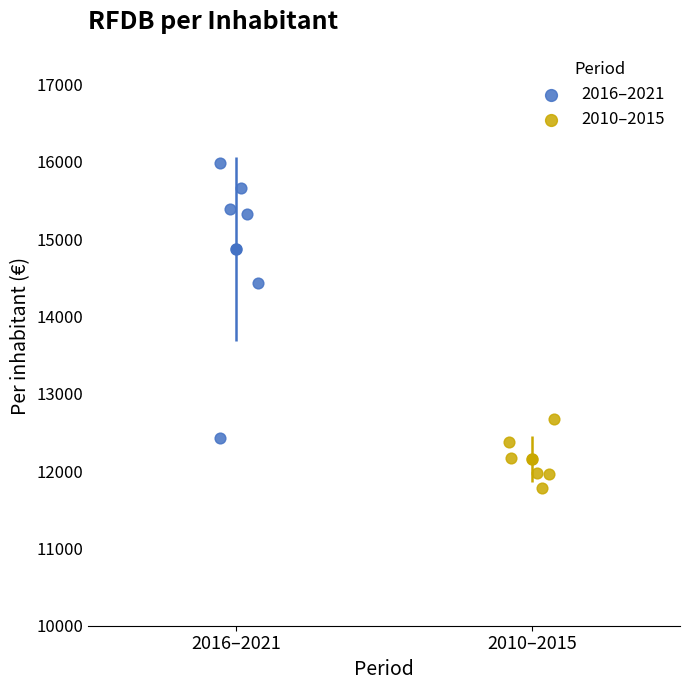

Which series reaches the maximum Y coordinate?

2016–2021